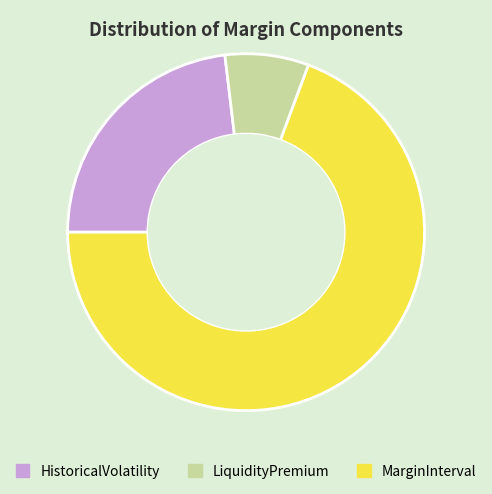

Which category accounts for the majority?

MarginInterval